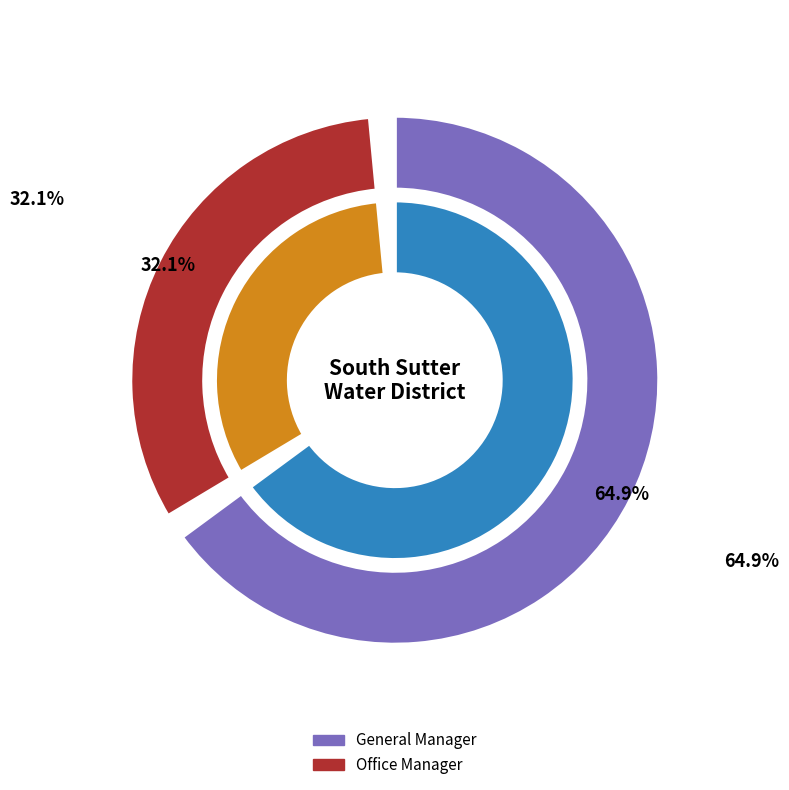

Count the number of slices in the pie.

2